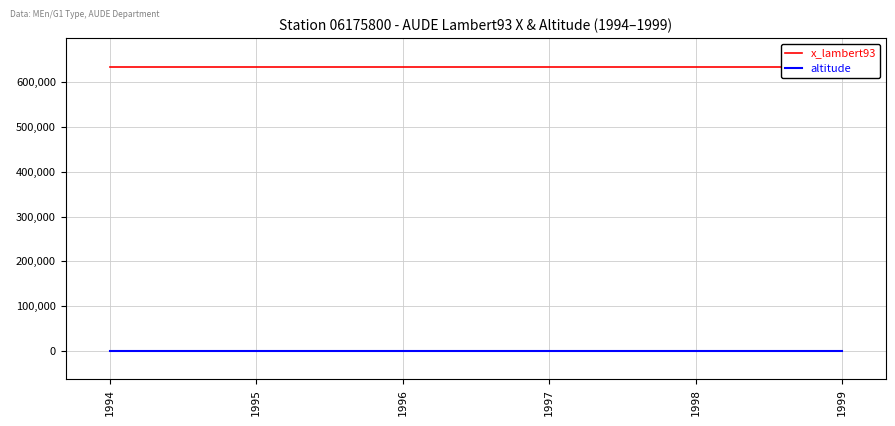

Which series changed the most between 1994 and 1996?

x_lambert93